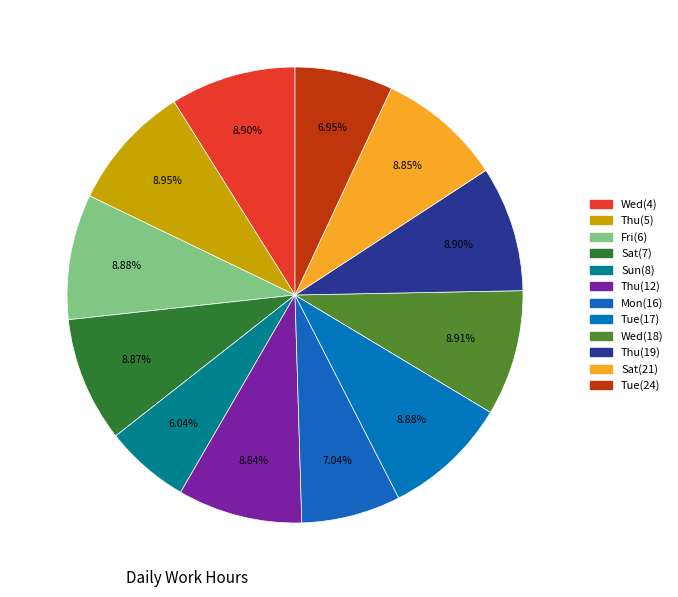

How many segments does this pie chart have?

12